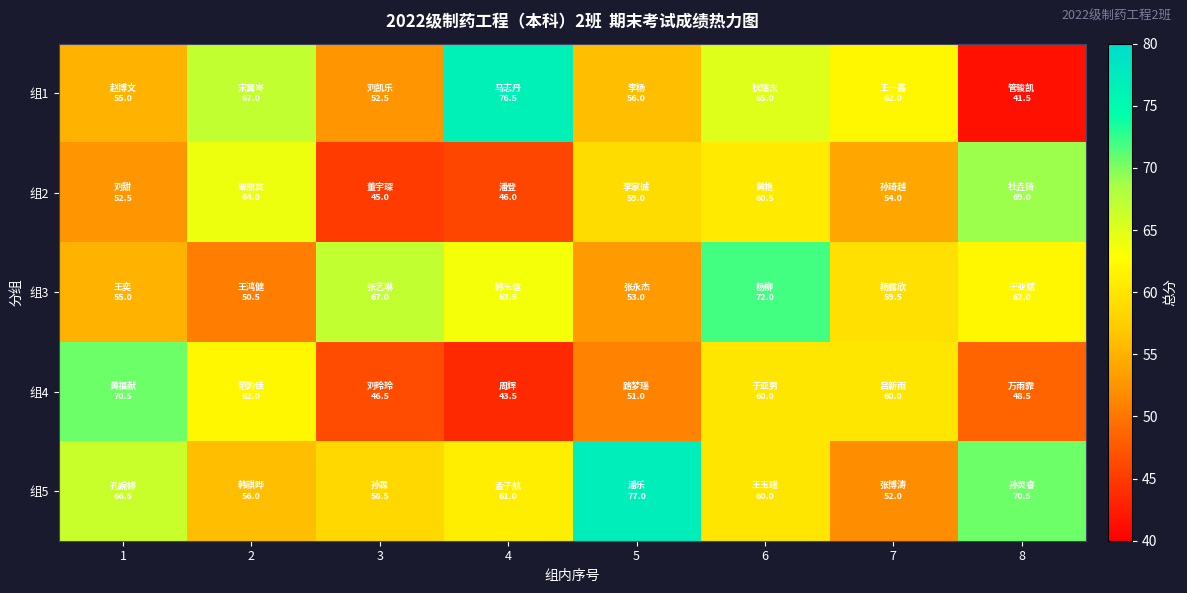

Rank the series by their maximum value, from highest to lowest.

组5, 组1, 组3, 组4, 组2